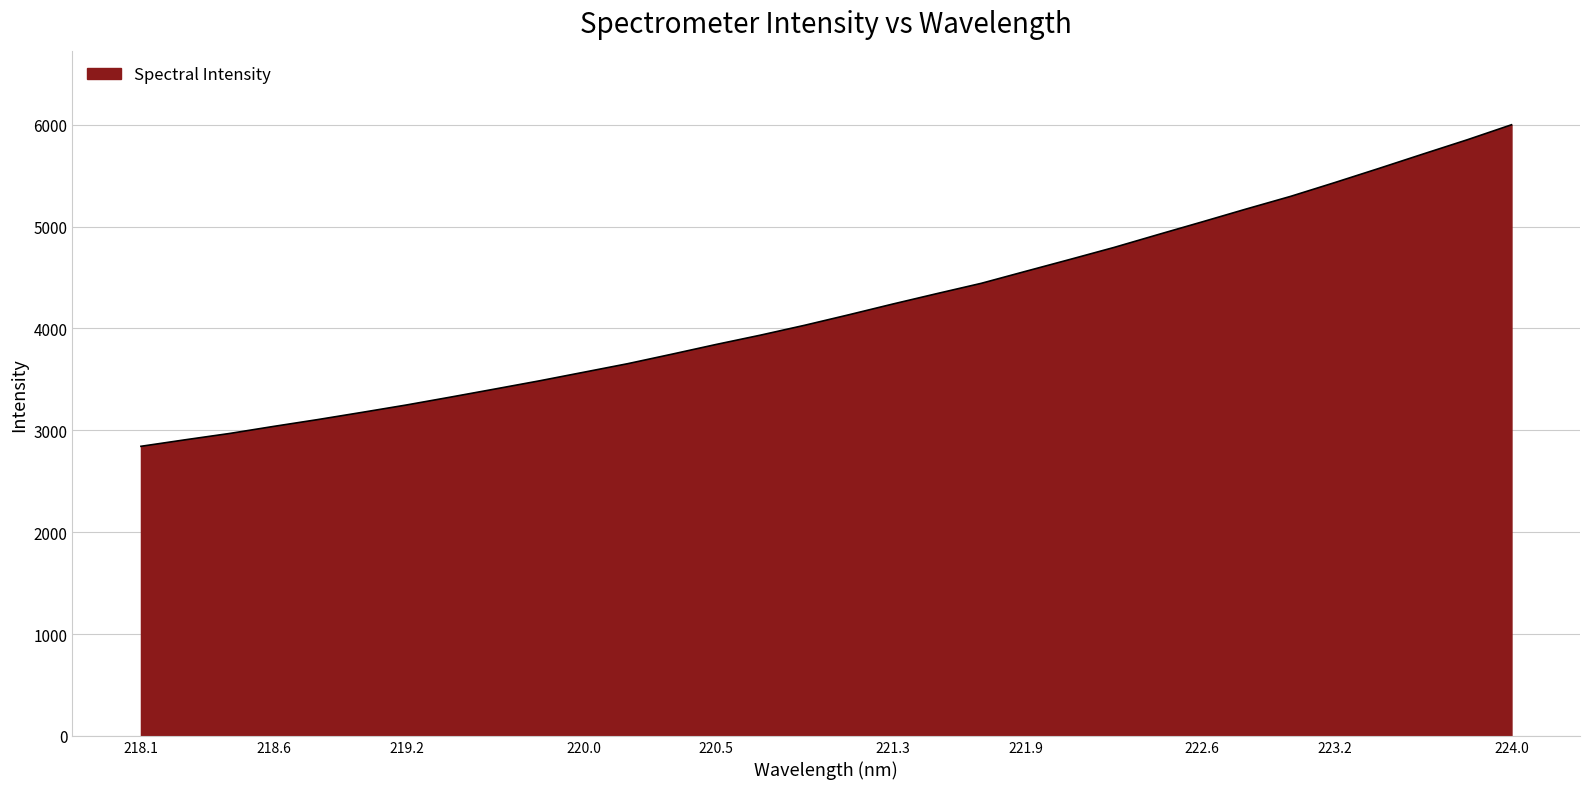

Does the chart display data point markers on the line(s)?

No